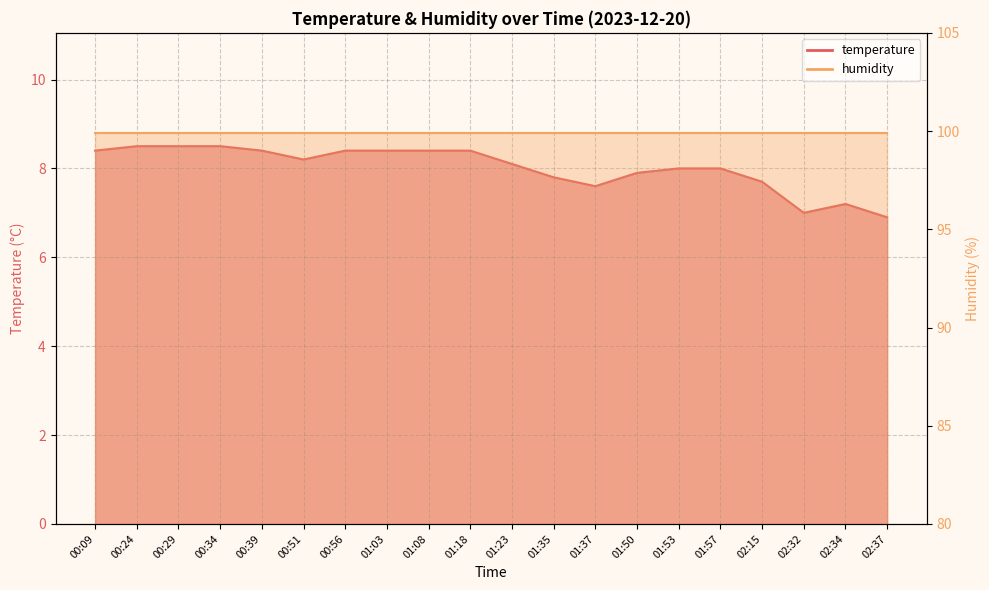

Is it true that the value at 01:35 is 2.3?

False